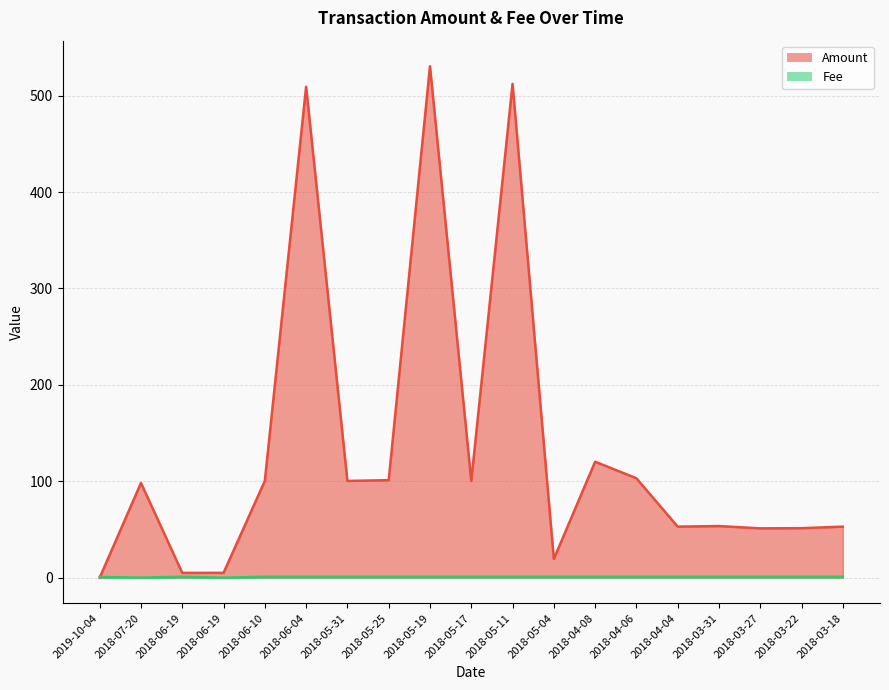

What is the average value of the Amount series?

135.1